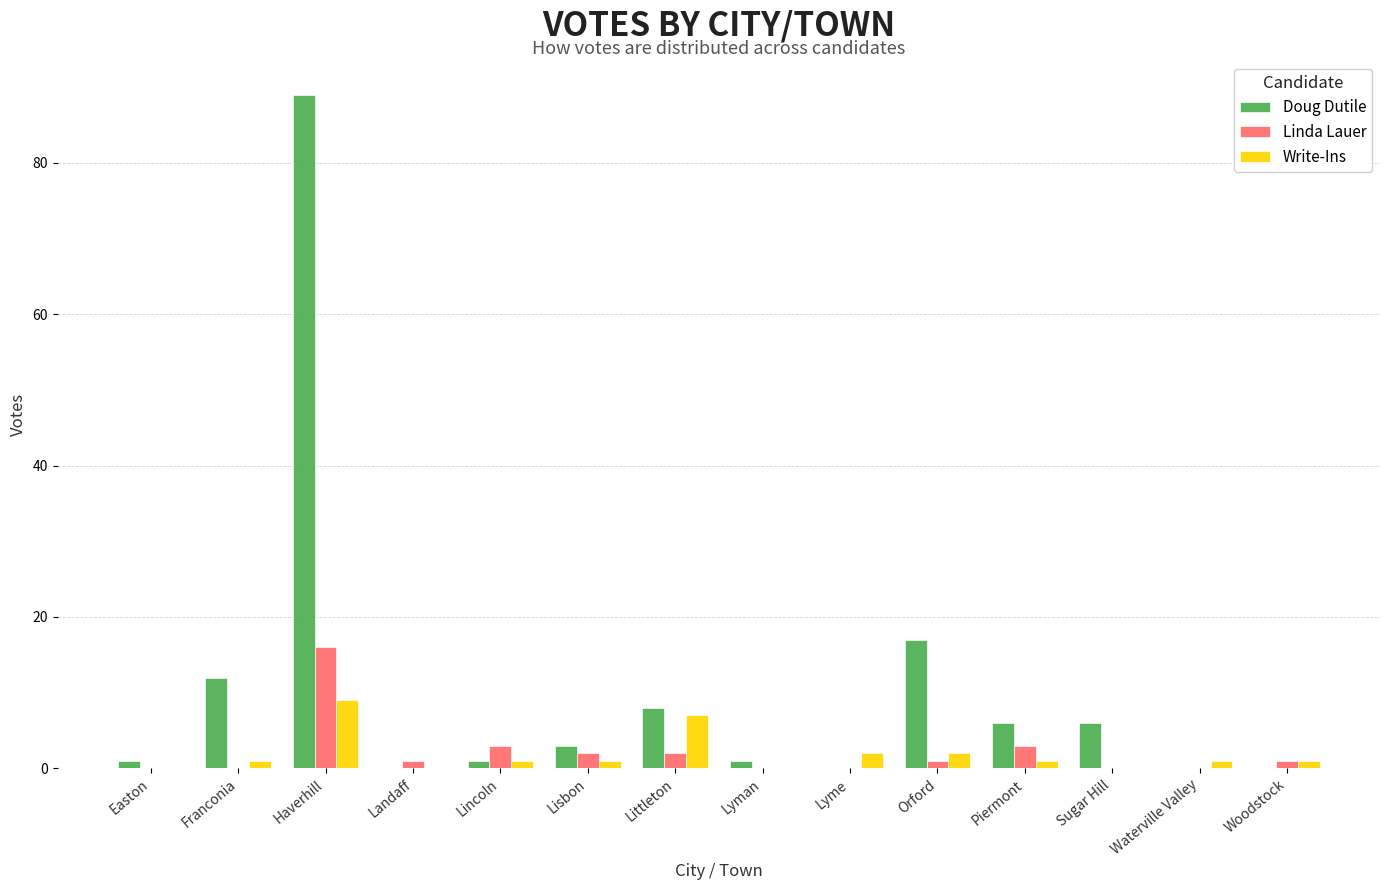

Which series changed the most between Haverhill and Lincoln?

Doug Dutile